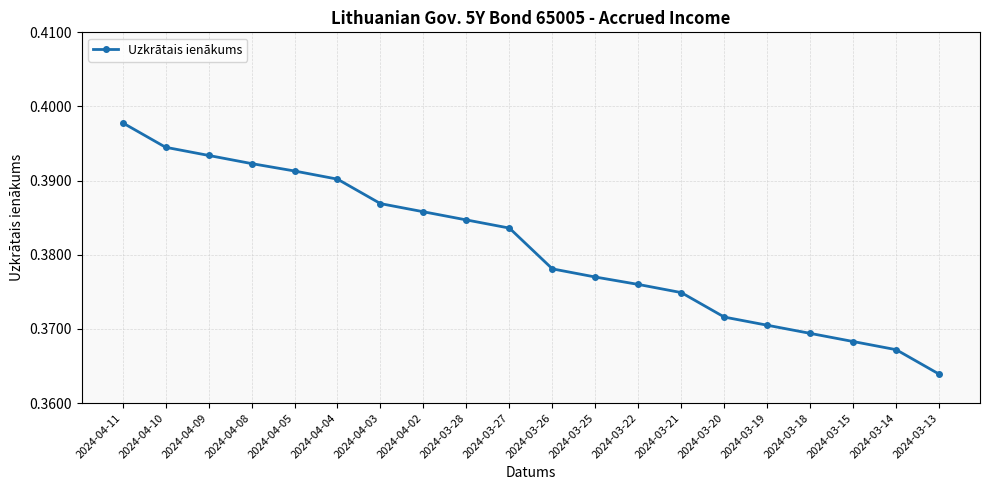

Between 2024-03-14 and 2024-03-25, which is larger?

2024-03-25